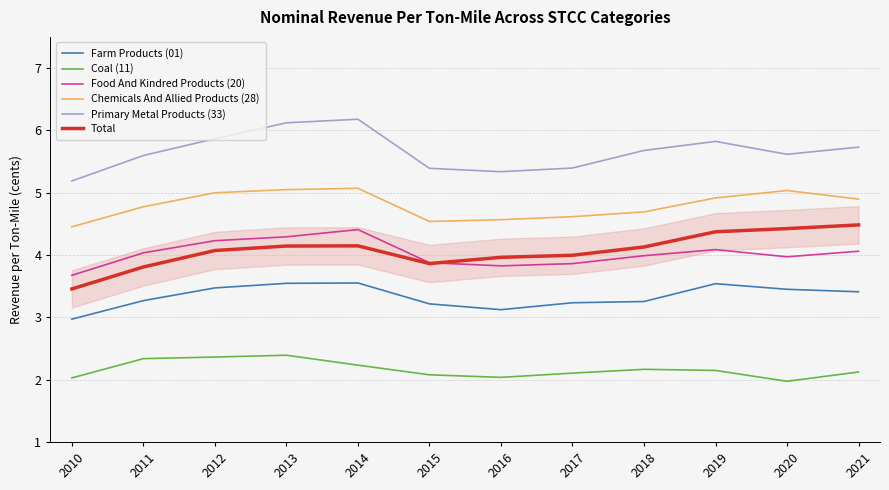

The value of Total at 2018 is 4.1. True or false?

True